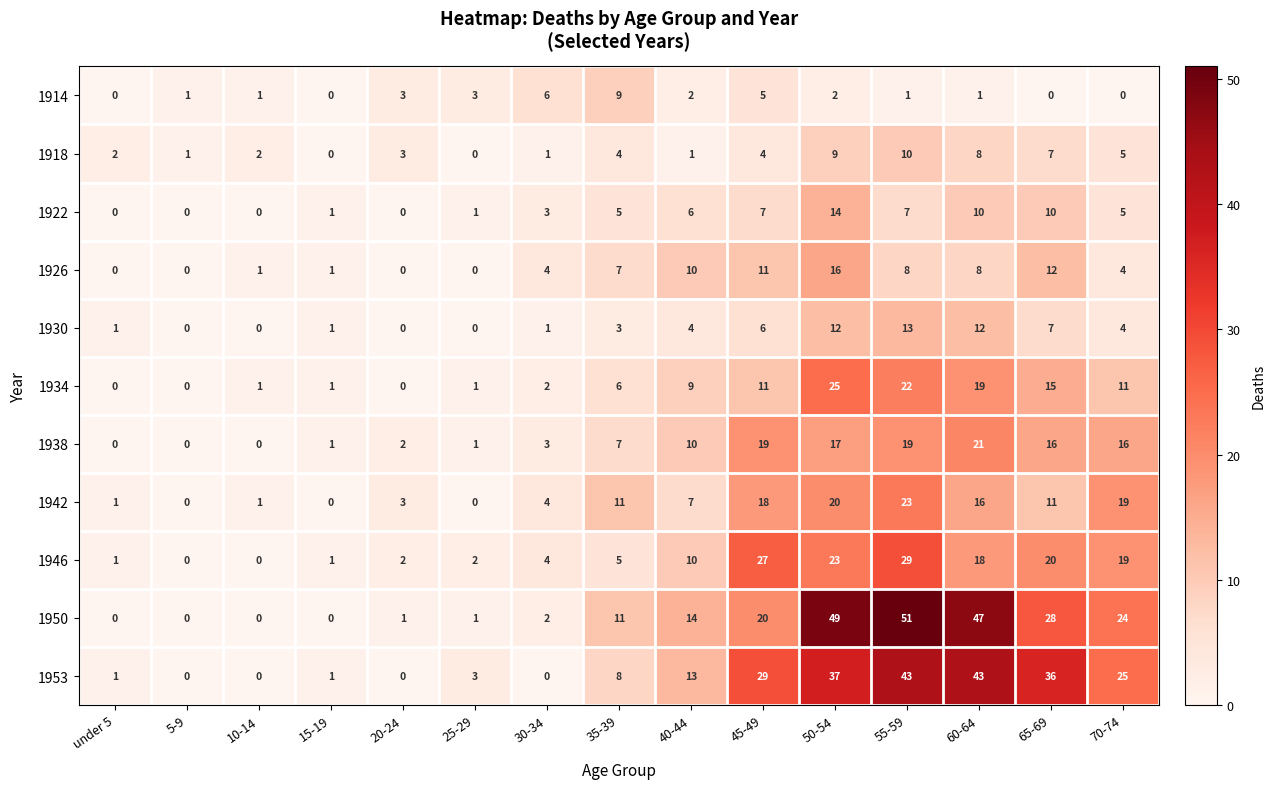

What is the sum of all 1942 values?

134